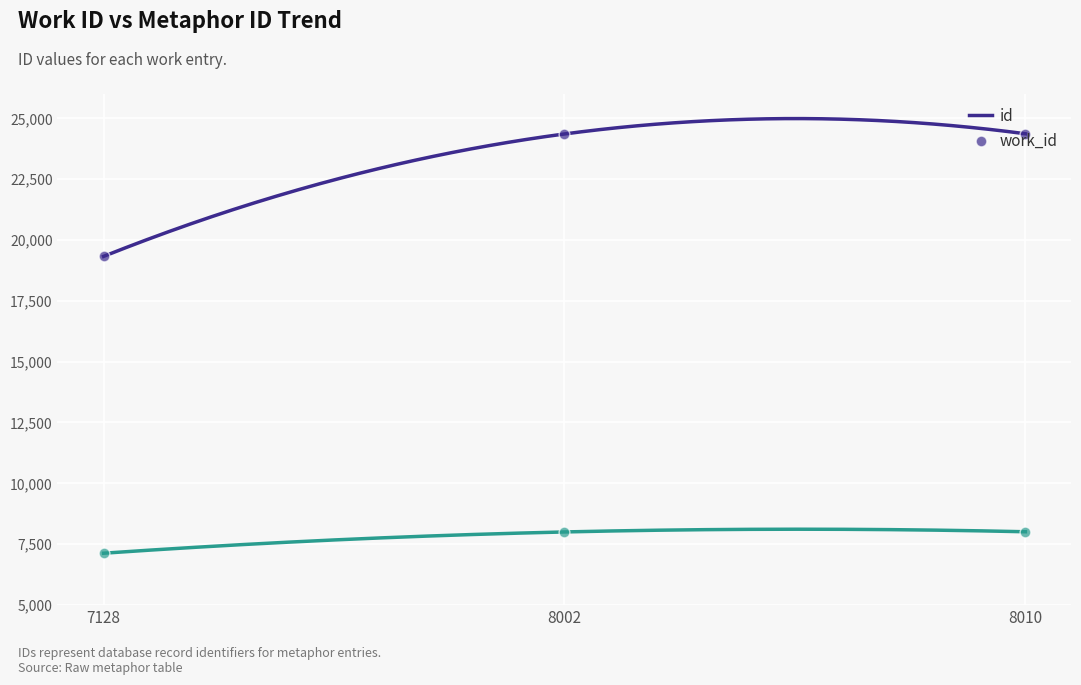

Which series reaches the minimum Y coordinate?

work_id